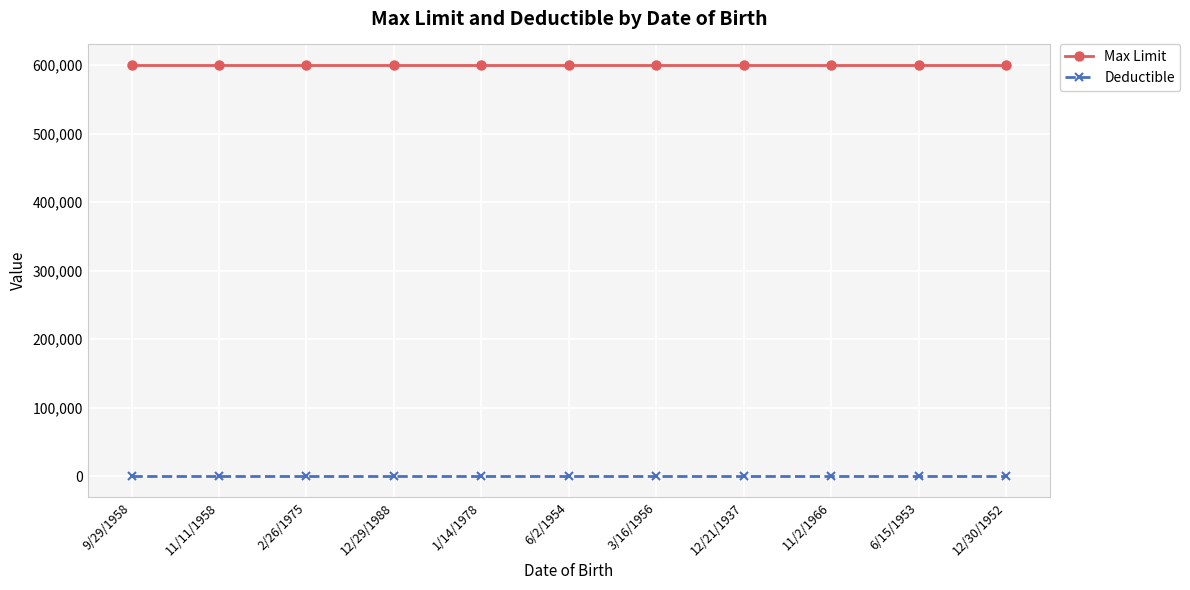

Reading left to right, extract all data points from this chart.

Max Limit: 600000	600000	600000	600000	600000	600000	600000	600000	600000	600000	600000
Deductible: 0	0	0	0	0	0	0	0	0	0	0